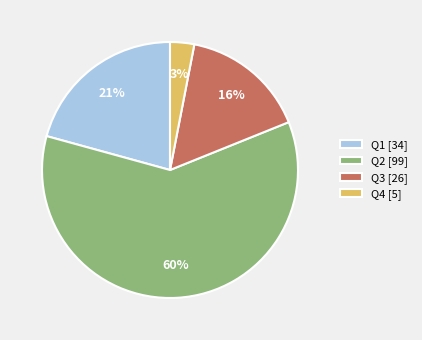

Is the sum of Q4 [5] and Q2 [99] greater than half?

Yes